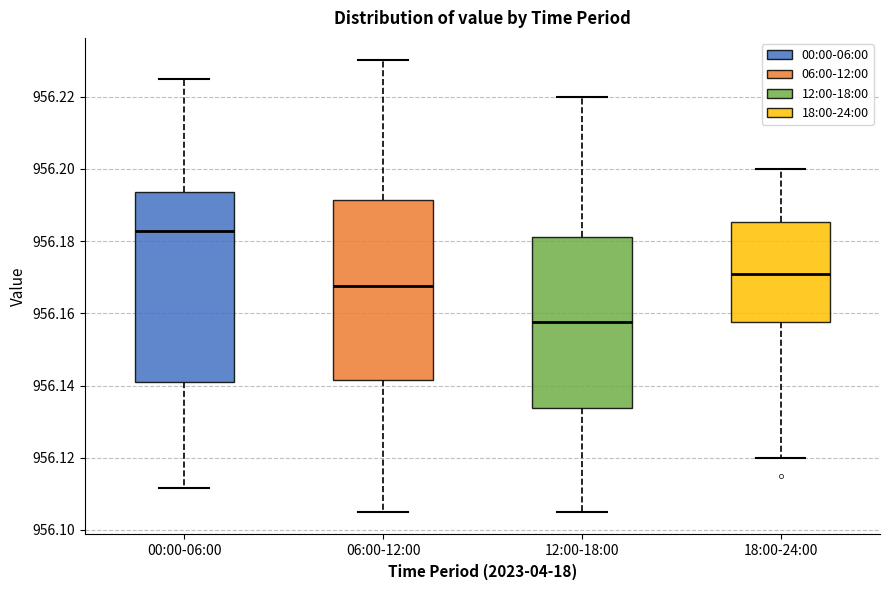

Where is the upper edge of the box for 18:00-24:00 on the y-axis? The values are not printed on the chart, so give them approximately, as read against the axis.

956.186